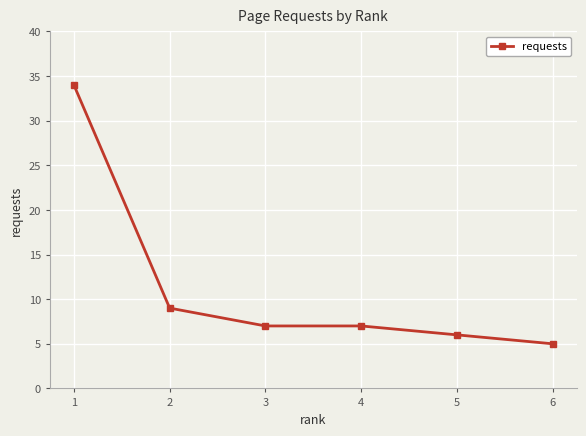

What is the value of the 6th point from the left?

5